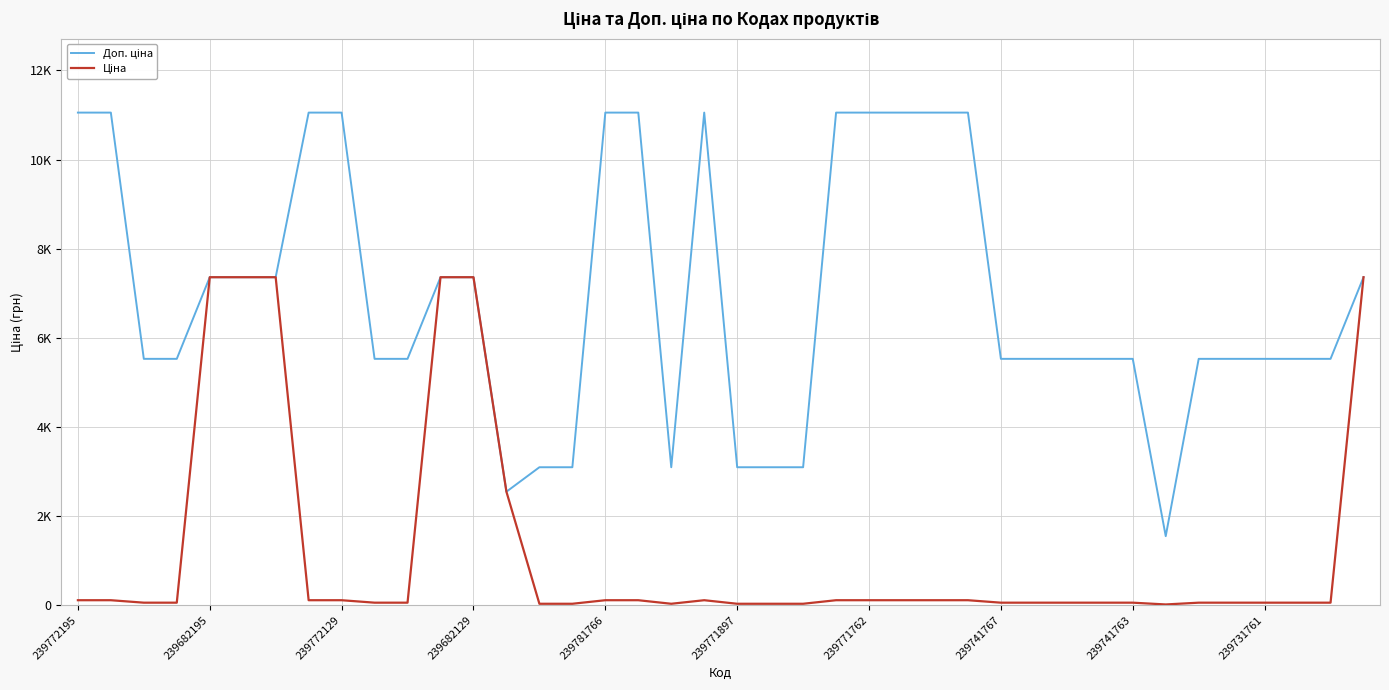

Does the chart display data point markers on the line(s)?

No